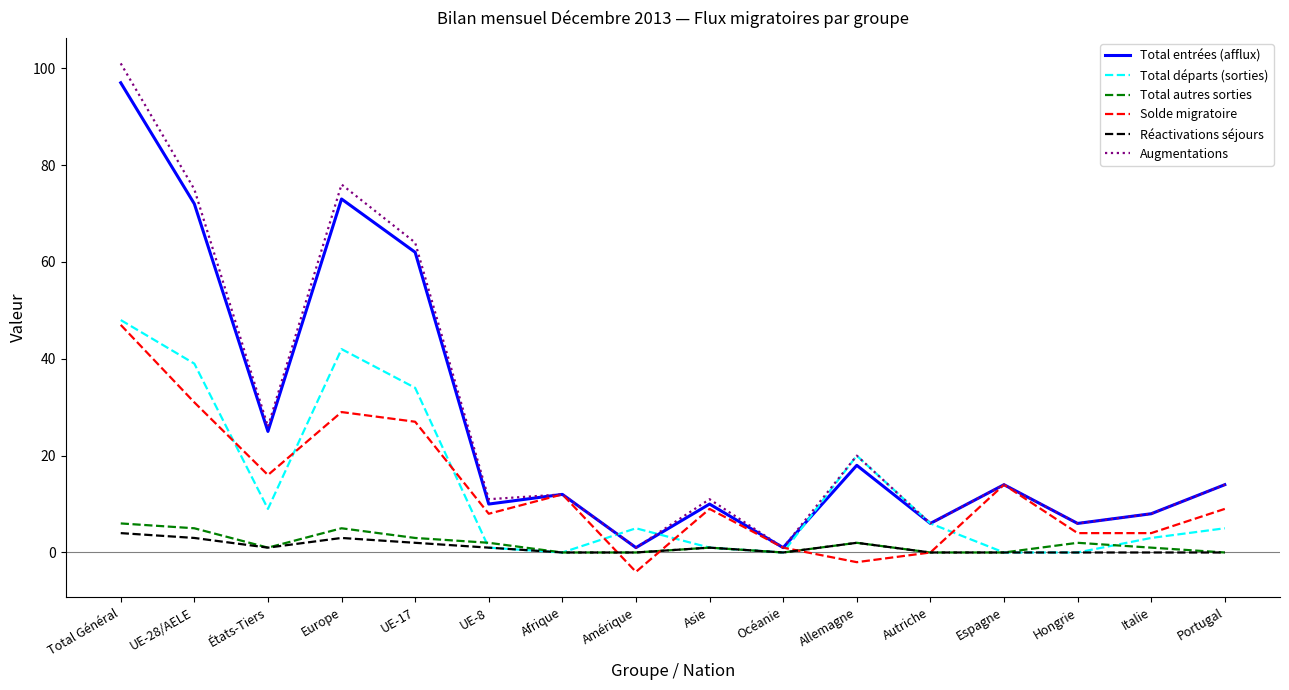

What position from the right is UE-17?

12